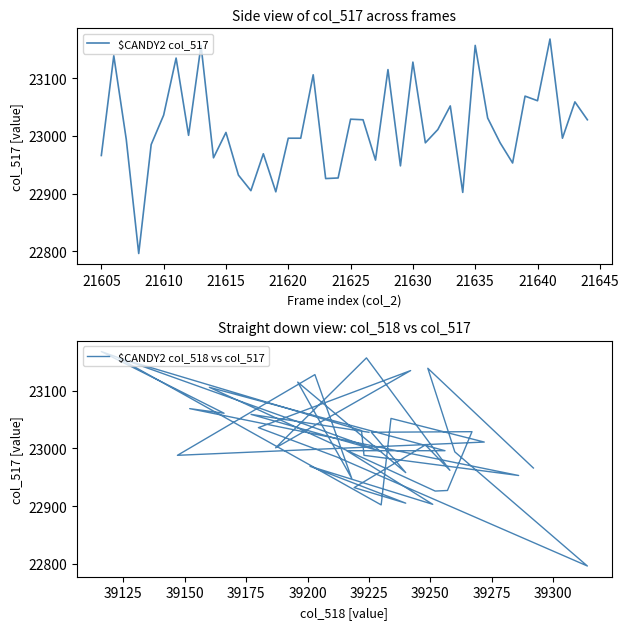

Is it true that $CANDY2 col_517 equals 23029 at 21625?

True